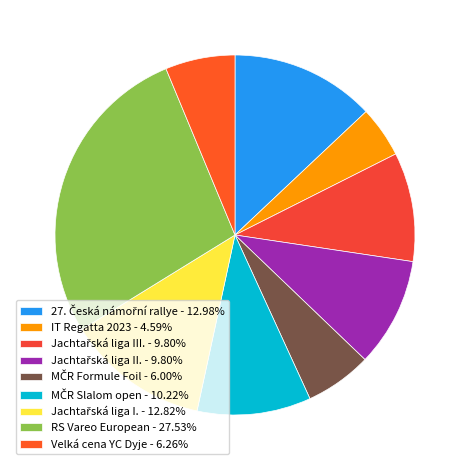

Which category has the biggest portion of the pie?

RS Vareo European